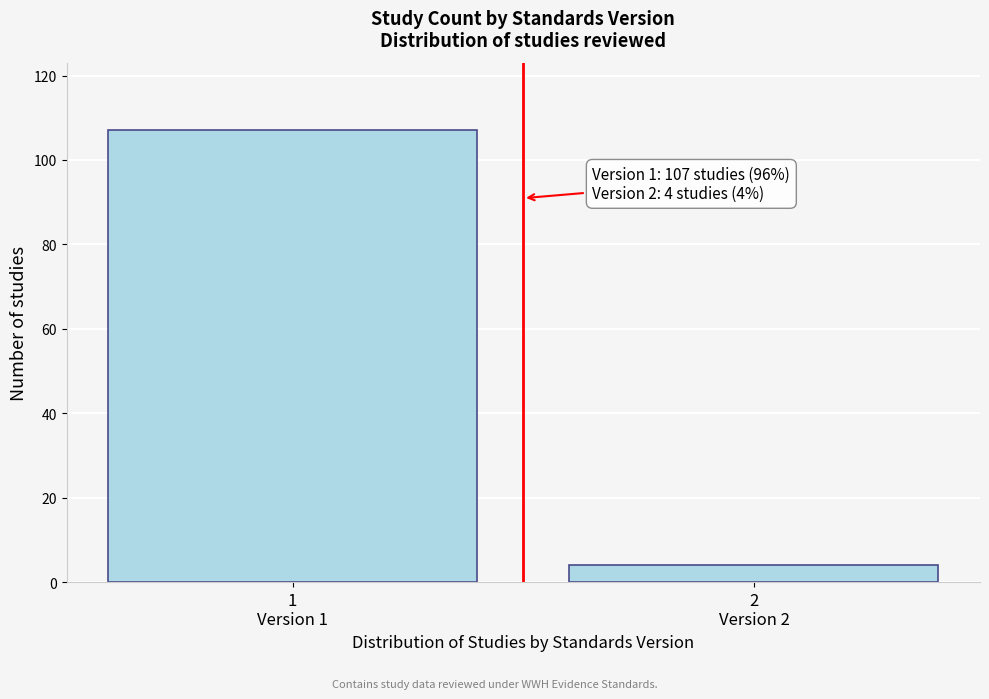

Reading left to right, extract all data points from this chart.

107	4